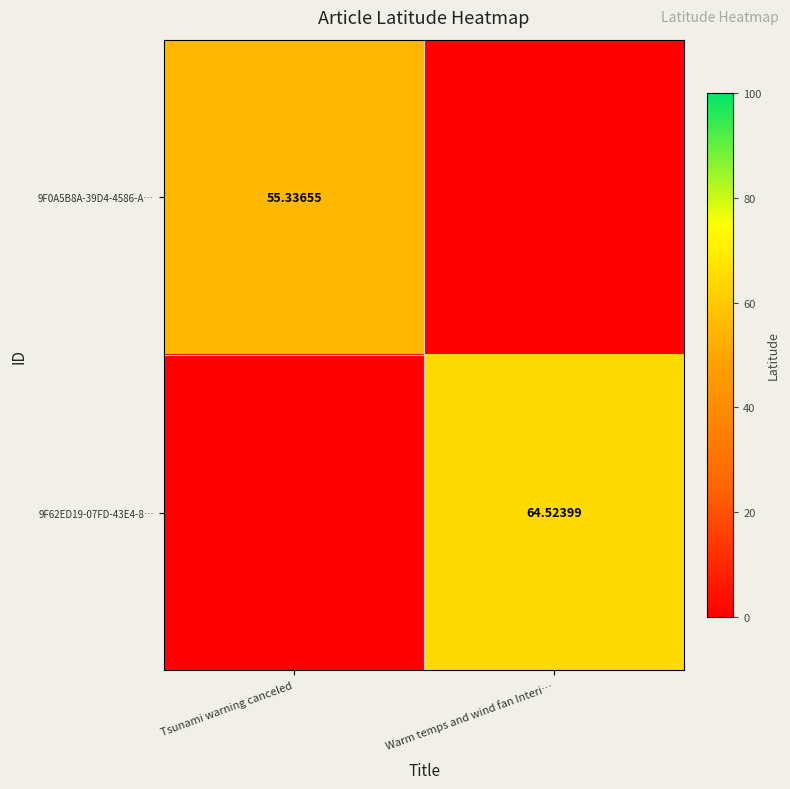

How many values in the 9F0A5B8A-39D4-4586-A… series exceed 55?

1